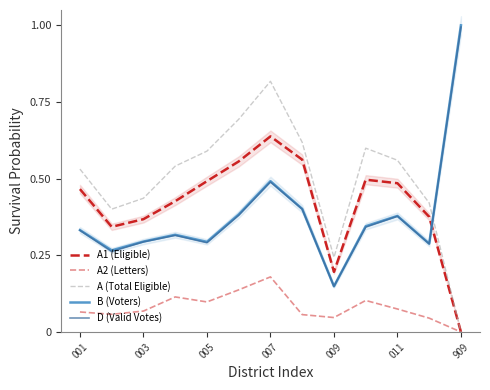

Does the chart display data point markers on the line(s)?

No